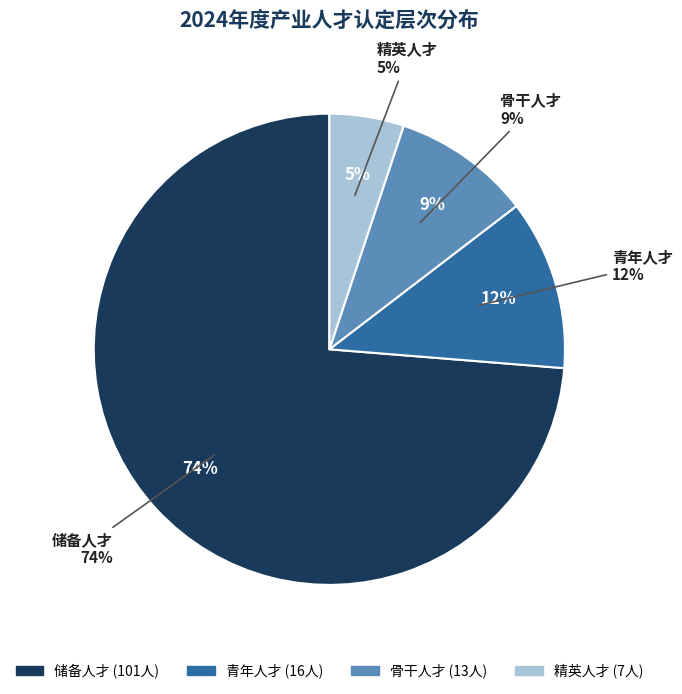

Is there a majority slice in this chart?

Yes